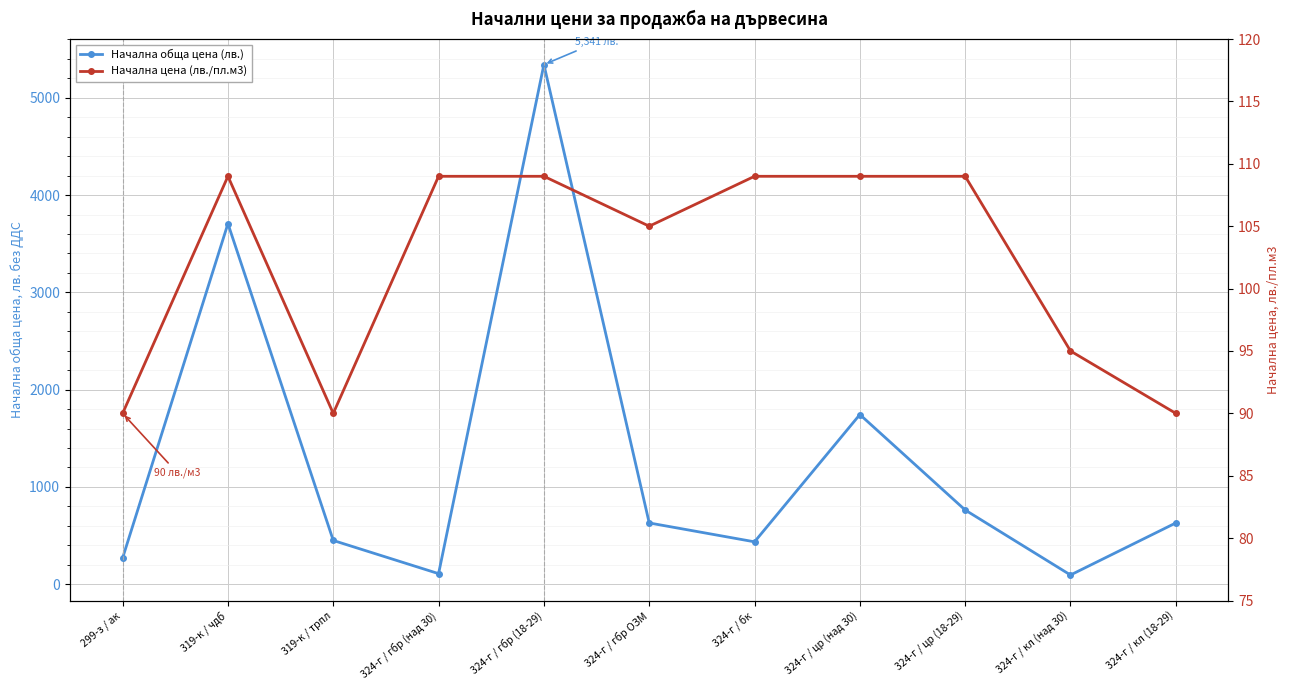

At which label does Начална обща цена (лв.) reach its peak?

324-г / гбр (18-29)